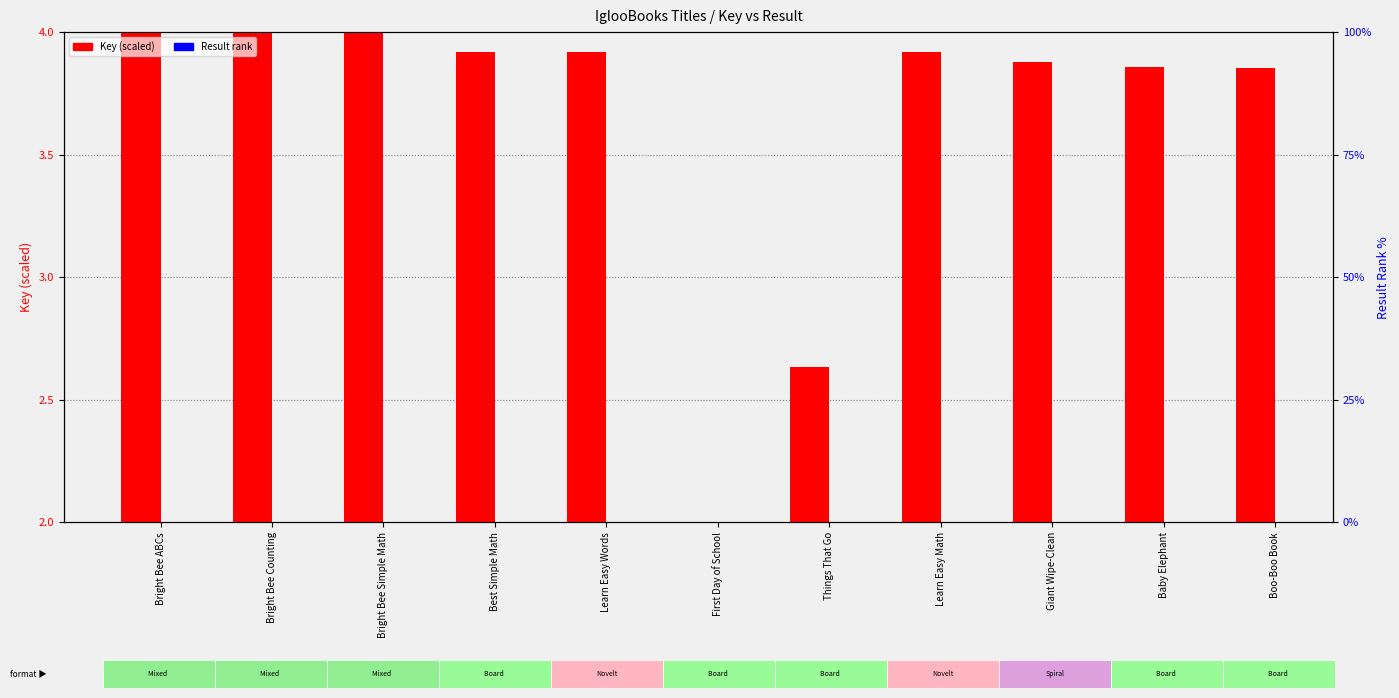

What is the label of the 7th bar from the left?

Things That Go